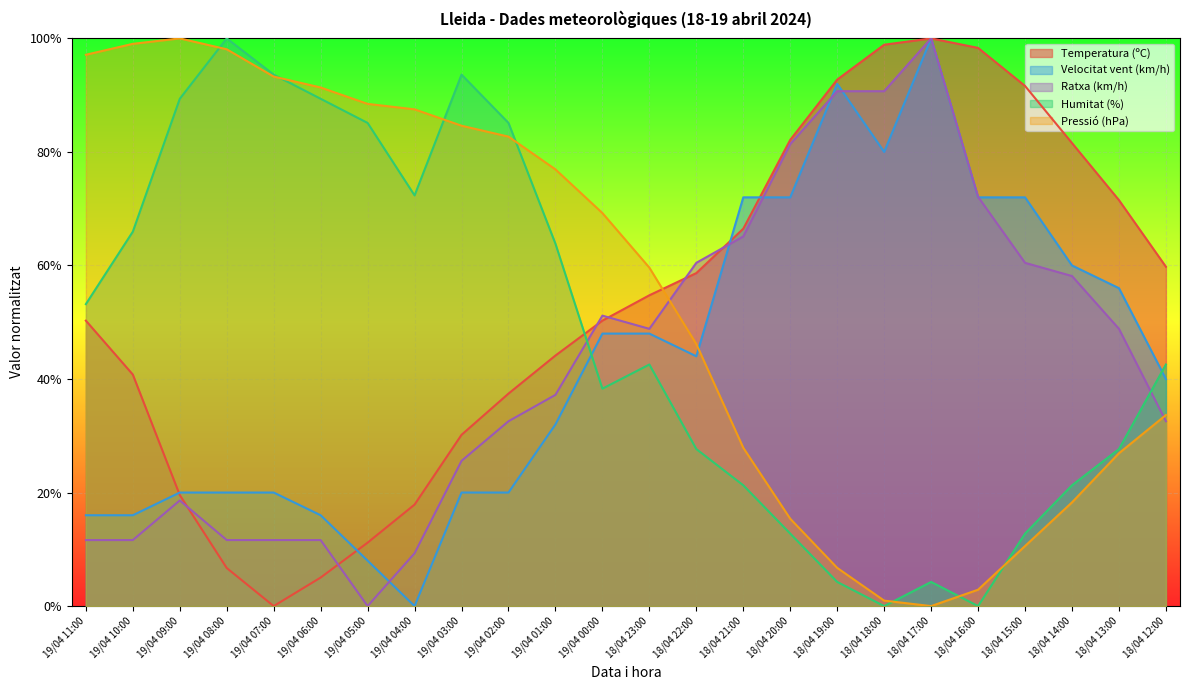

The Humitat (%) series shows 0.0 at 18/04 18:00. True or false?

True